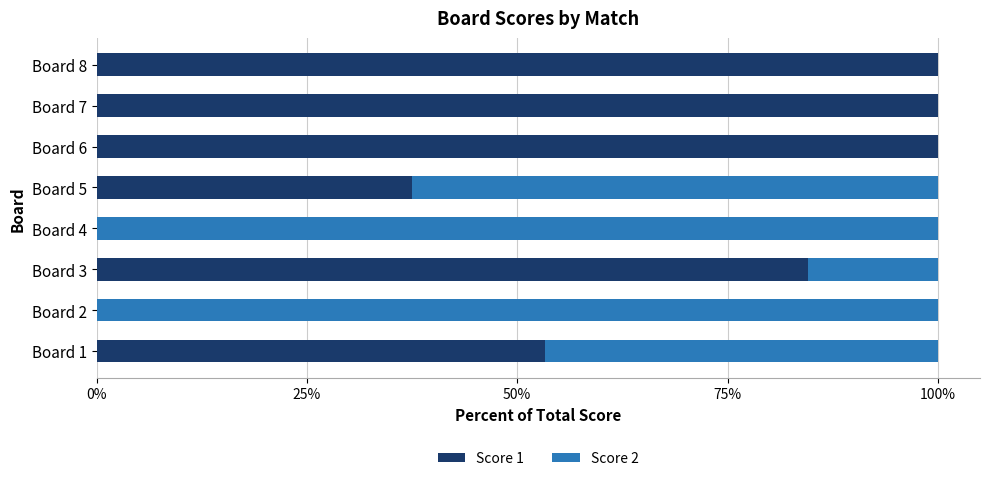

What is the highest value of the Score 1 series?

100.0